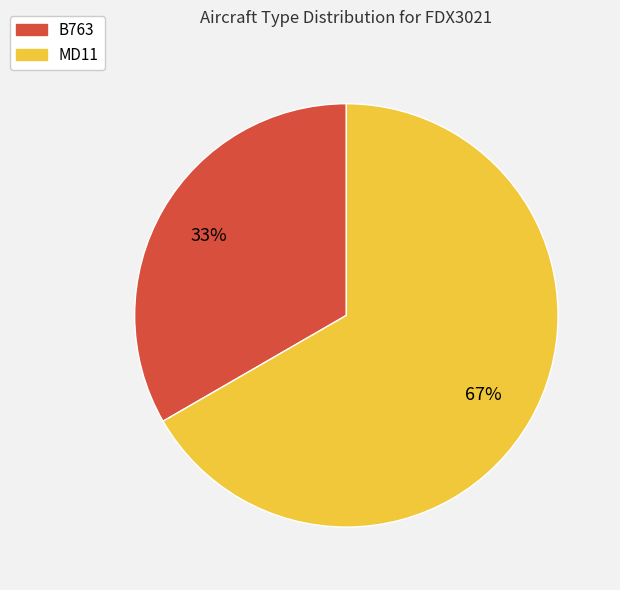

To the nearest percent, what is the average slice percentage?

50%